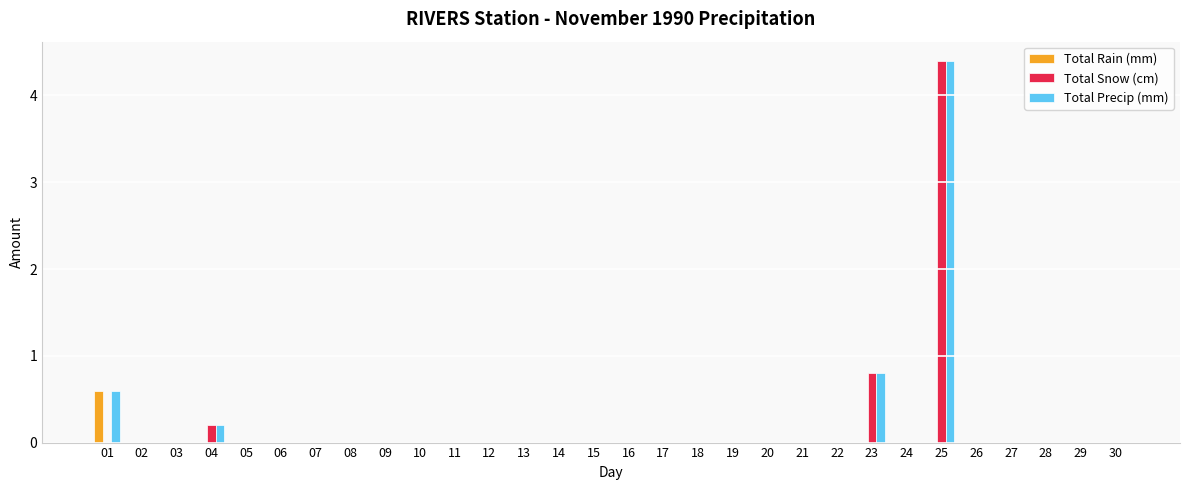

Which category has the highest value in the Total Precip (mm) series?

25